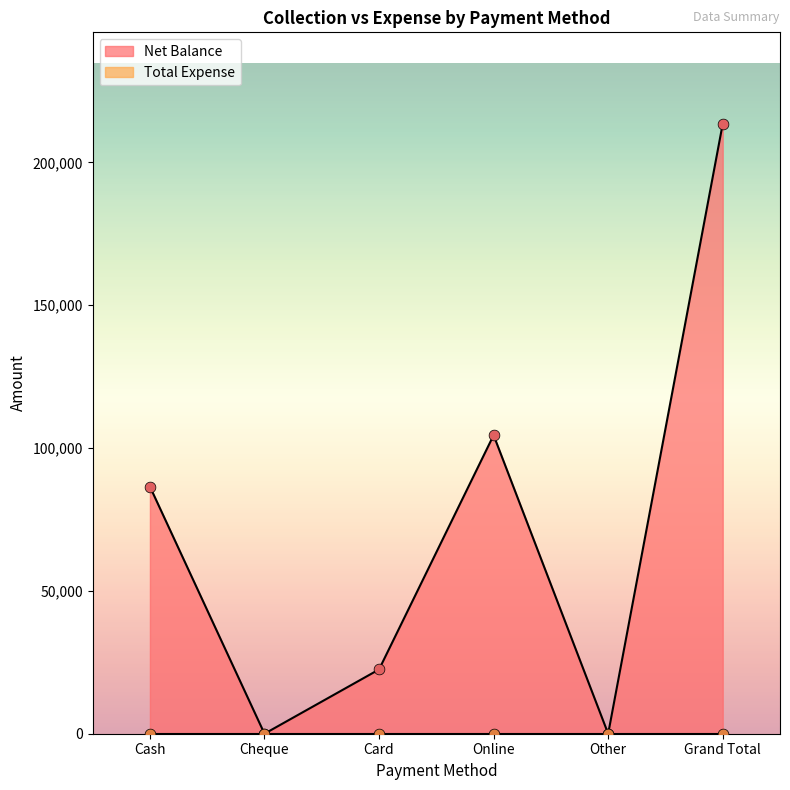

Between Other and Online, which is larger?

Online